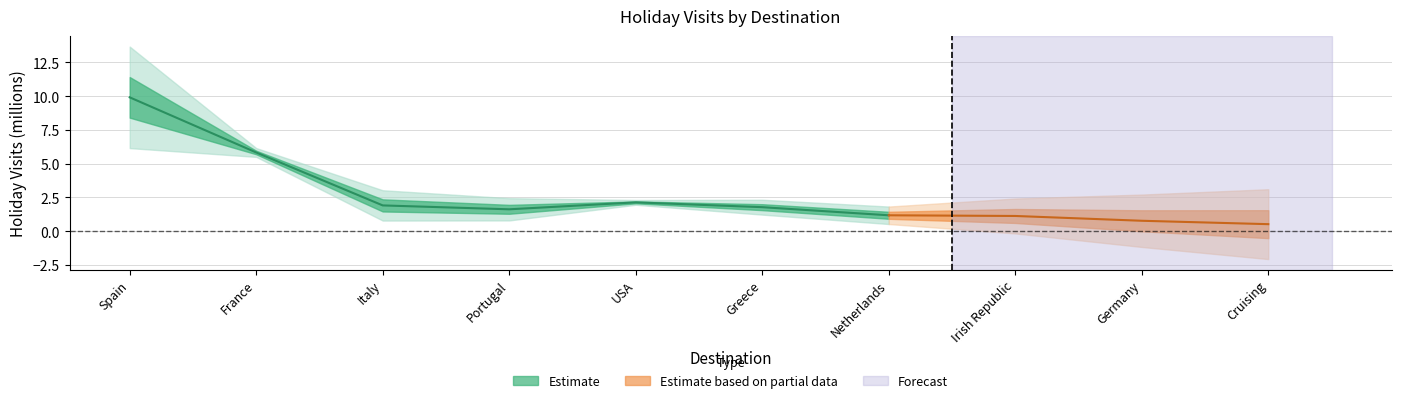

What is the value of the 2016 holiday visits point at the 8th from the left?

1.3